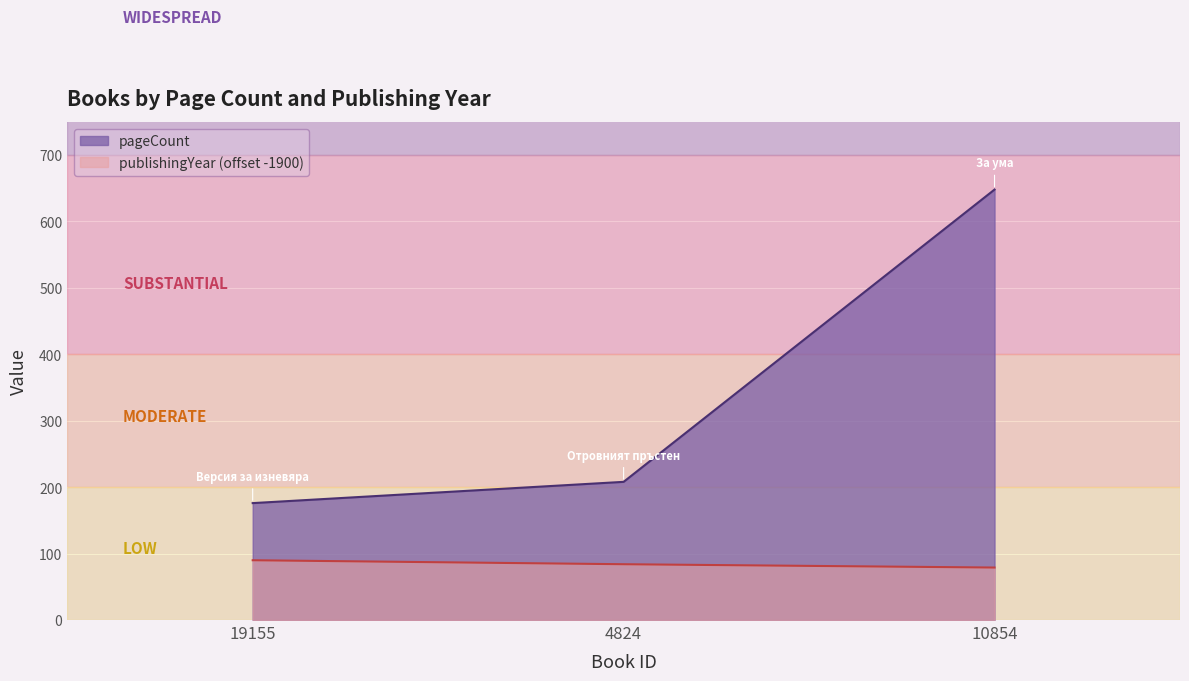

At which label is publishingYear closest to 84?

4824